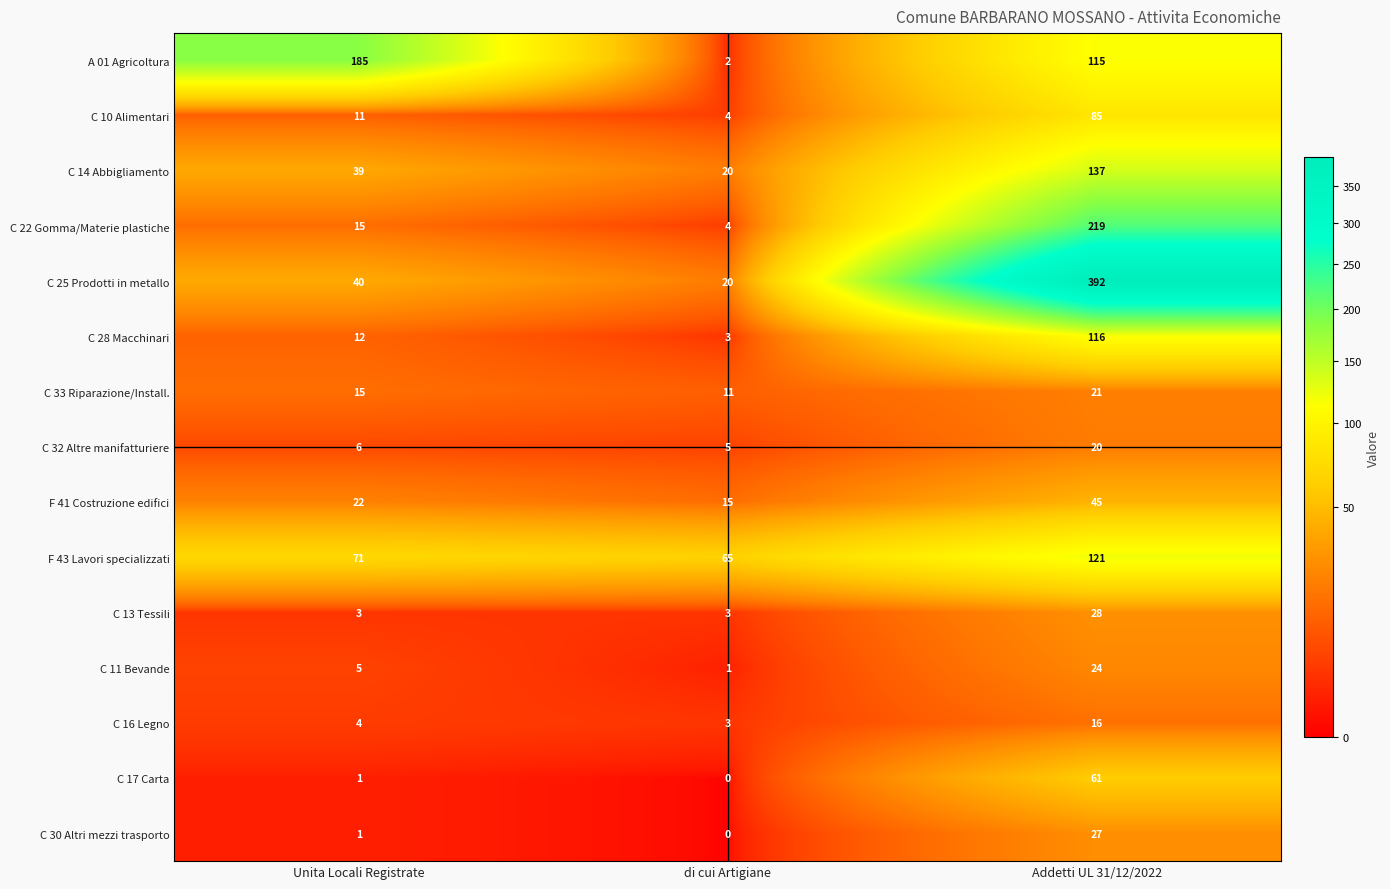

How many A 01 Agricoltura values are between 2 and 185?

3